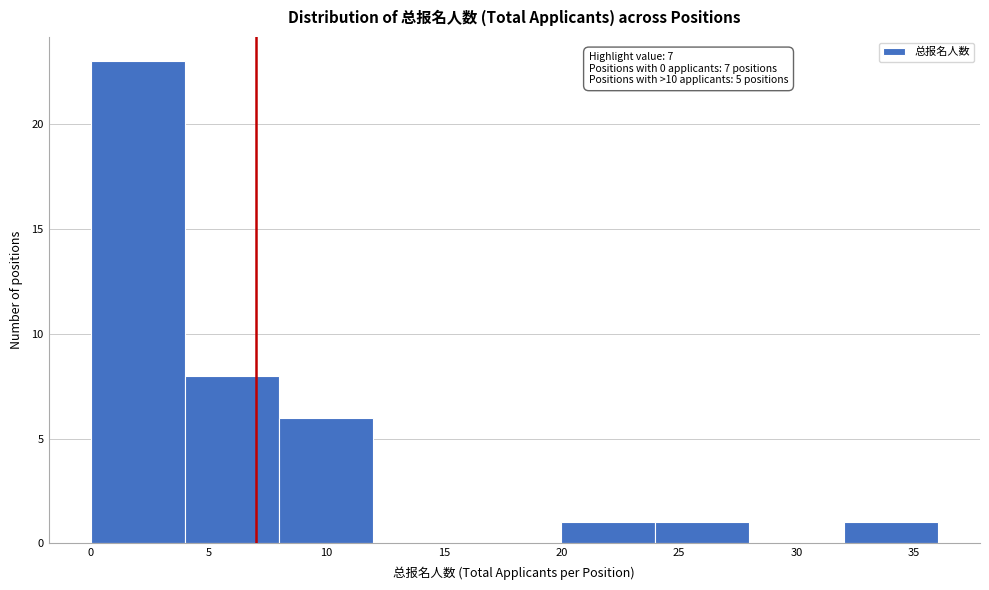

Over which range of the x-axis is the bar tallest?

0 to 4